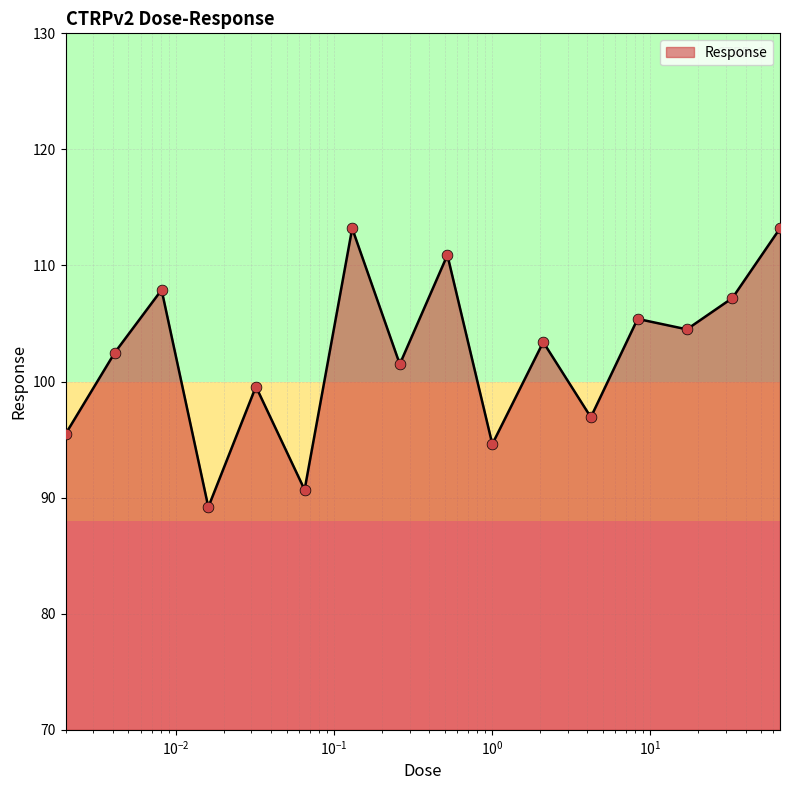

What is the greatest value displayed?

113.2